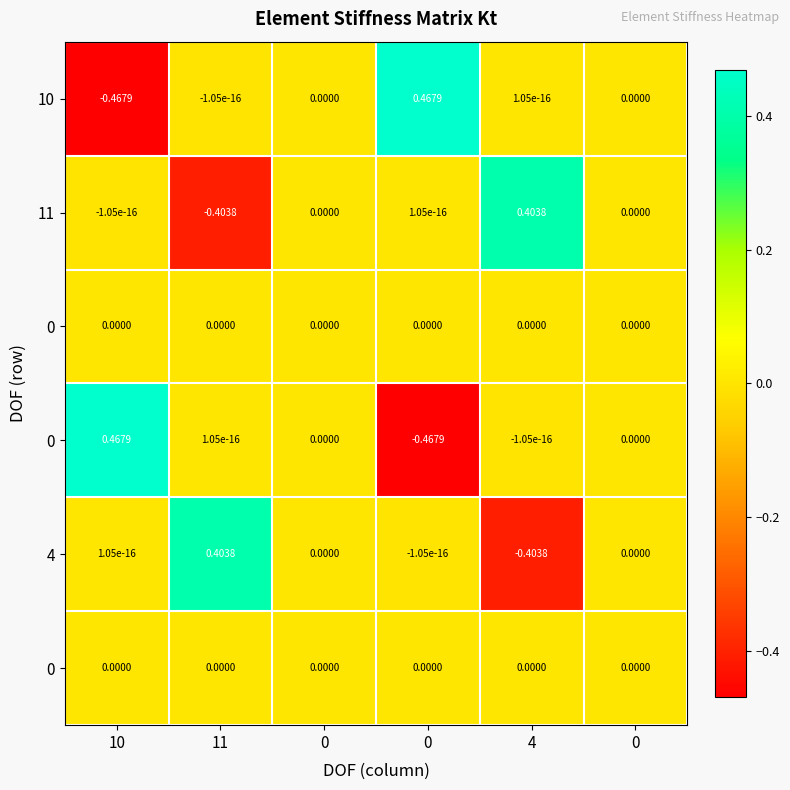

What is the difference between the maximum and minimum values in the row_0 series?

0.9